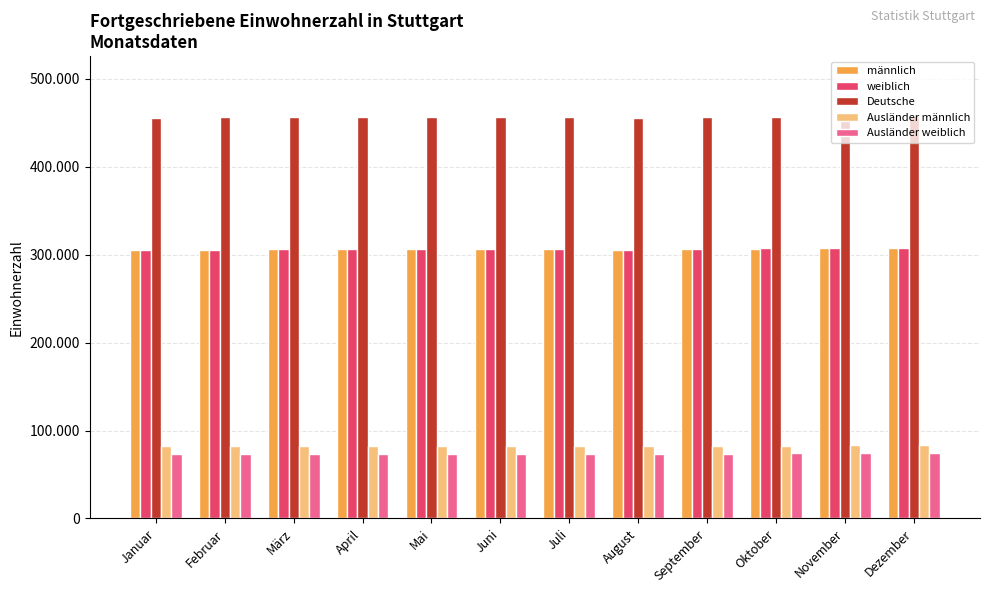

Does the chart contain any negative values?

No